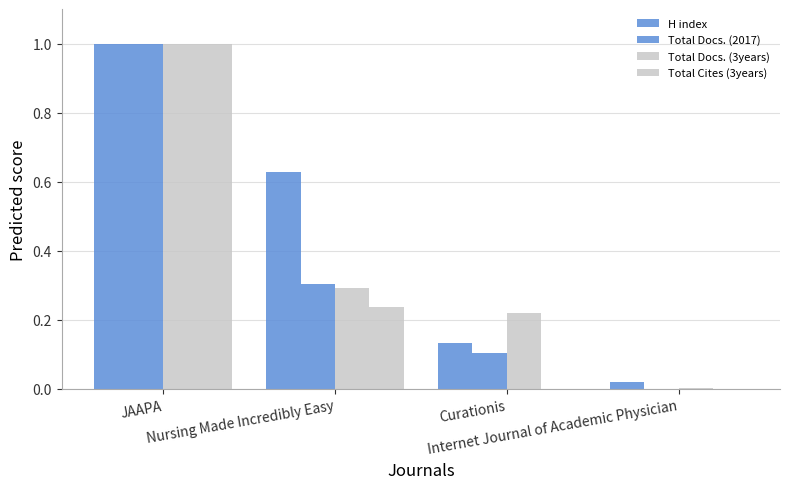

What position from the left is JAAPA?

1